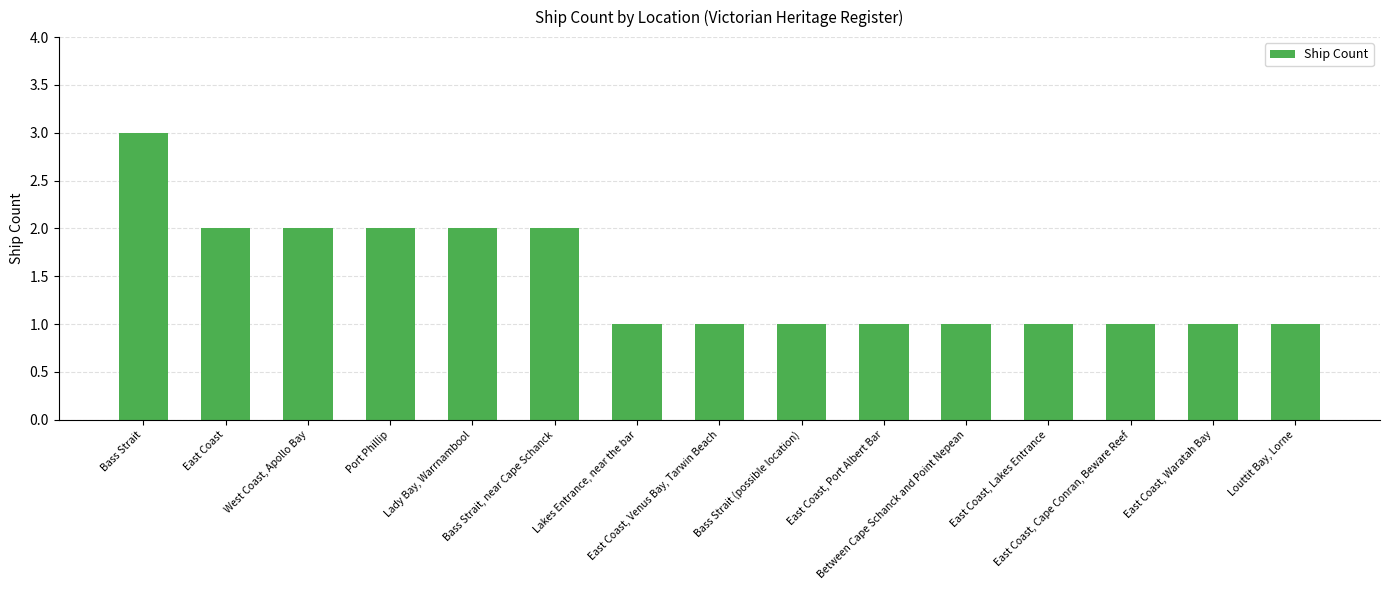

What is the ratio of the value at Louttit Bay, Lorne to the value at West Coast, Apollo Bay?

0.5